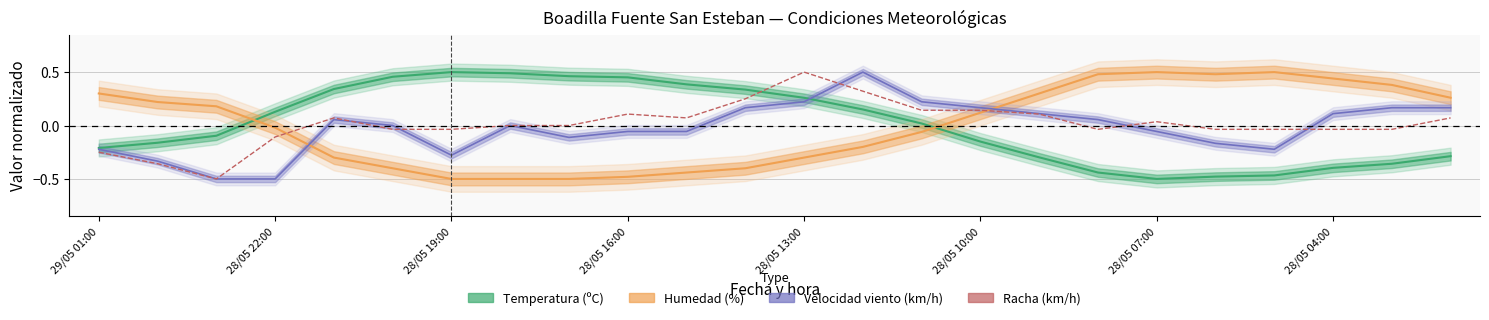

How many points are lower than both their immediate neighbors (excluding endpoints)?

3